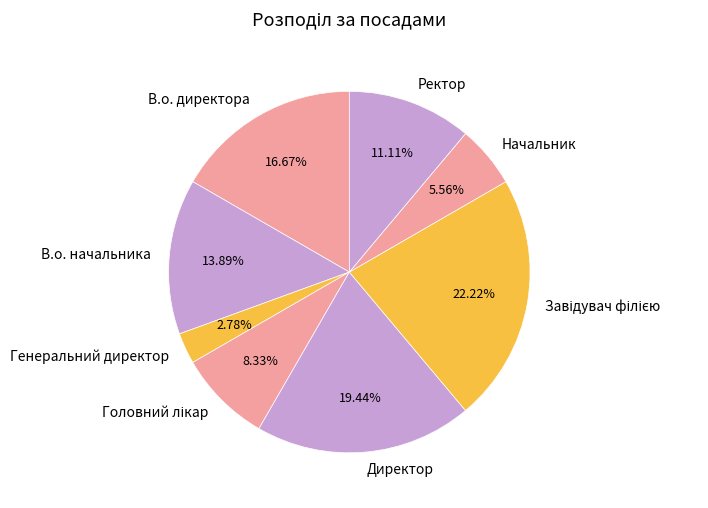

Which category has the smallest portion of the pie?

Генеральний директор